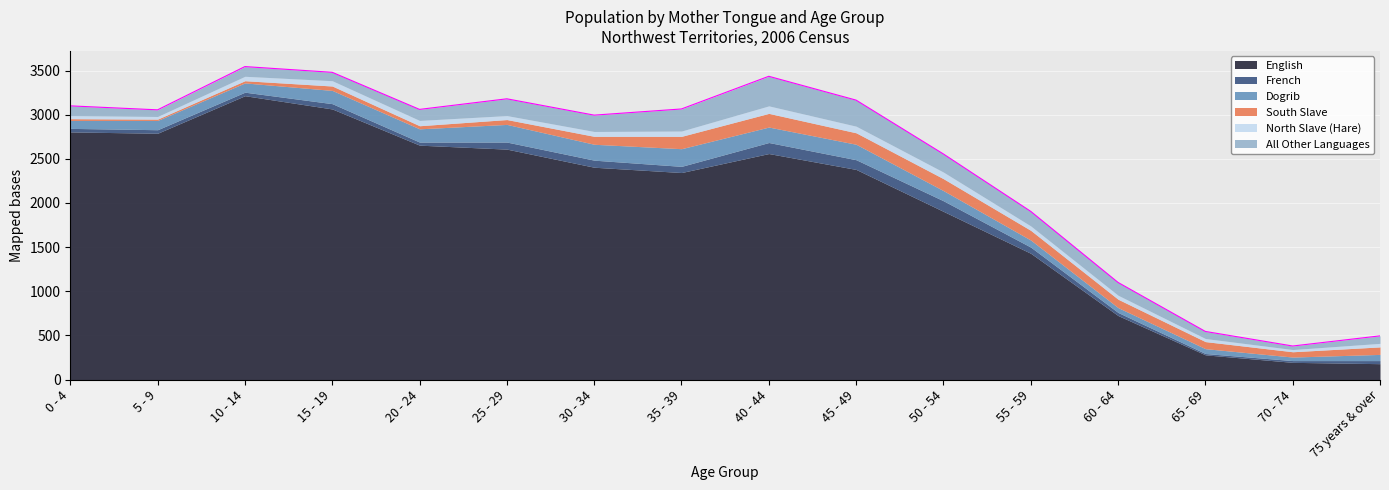

Does the chart display data point markers on the line(s)?

No